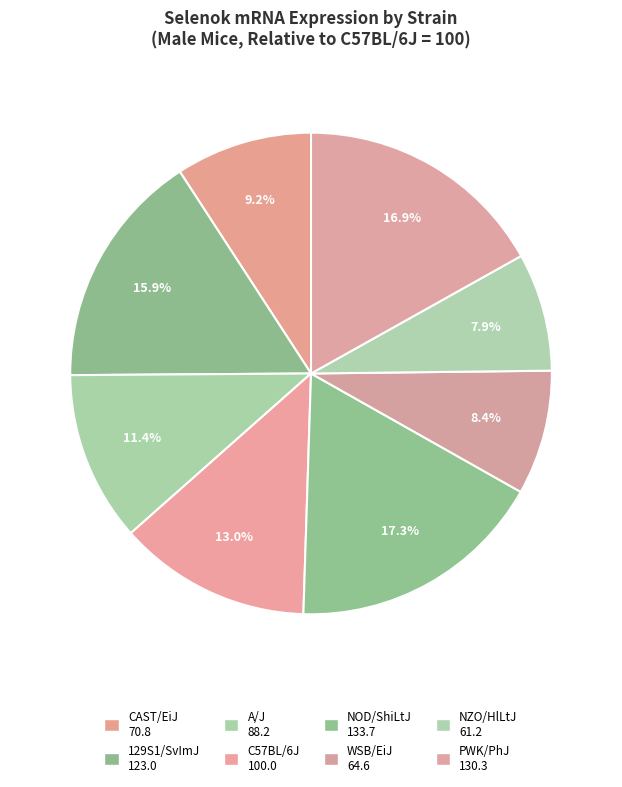

How many segments does this pie chart have?

8